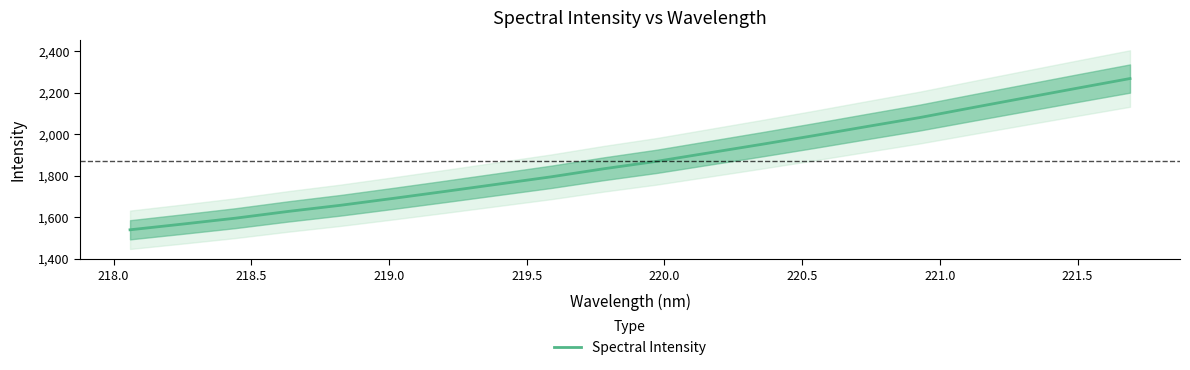

What is the difference between the second highest and minimum values?

681.7